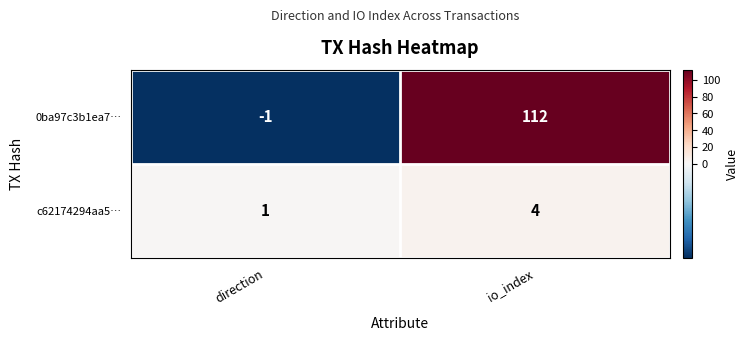

Which series has the widest spread of values?

0ba97c3b1ea7…